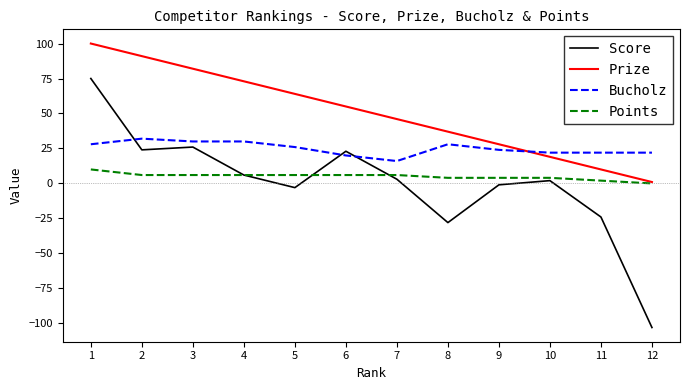

Where is the first local minimum for Score?

2